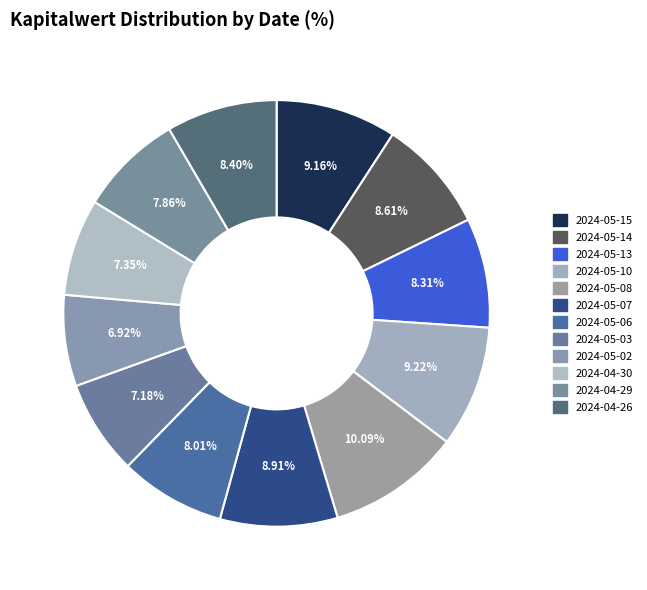

Which slice is the smallest?

2024-05-02